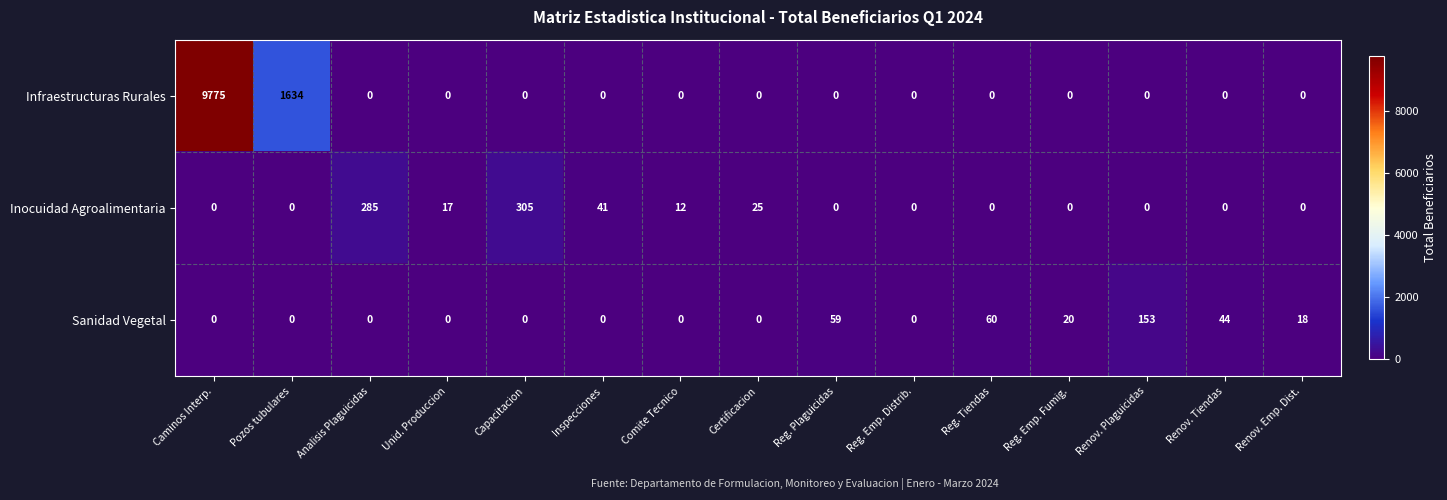

What is the sum of the Sanidad Vegetal values at Reg. Emp. Fumig. and Capacitacion?

20